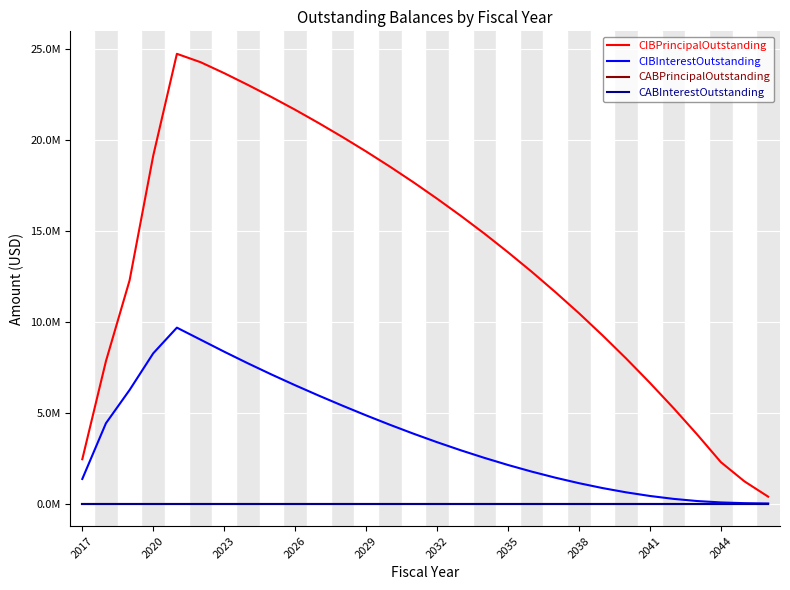

Reading left to right, extract all data points from this chart.

CIBPrincipalOutstanding: 2440000.0	7840000.0	12290000.0	19155000.0	24760000.0	24300000.0	23695000.0	23050000.0	22380000.0	21680000.0	20945000.0	20180000.0	19385000.0	18555000.0	17690000.0	16785000.0	15845000.0	14865000.0	13835000.0	12765000.0	11645000.0	10480000.0	9255000.0	7980000.0	6645000.0	5255000.0	3800000.0	2280000.0	1220000.0	380000.0
CIBInterestOutstanding: 1354892.5	4422842.5	6254261.3	8272562.8	9685186.4	9023521.7	8361798.0	7722297.9	7106306.7	6513931.6	5942769.1	5390294.1	4855967.8	4341242.8	3848542.8	3379417.8	2934932.8	2516097.7	2124125.2	1760272.7	1425968.3	1122834.5	852578.2	617095.1	418434.4	258435.7	139231.3	63084.4	22275.0	4275.0
CABPrincipalOutstanding: 0.0	0.0	0.0	0.0	0.0	0.0	0.0	0.0	0.0	0.0	0.0	0.0	0.0	0.0	0.0	0.0	0.0	0.0	0.0	0.0	0.0	0.0	0.0	0.0	0.0	0.0	0.0	0.0	0.0	0.0
CABInterestOutstanding: 0.0	0.0	0.0	0.0	0.0	0.0	0.0	0.0	0.0	0.0	0.0	0.0	0.0	0.0	0.0	0.0	0.0	0.0	0.0	0.0	0.0	0.0	0.0	0.0	0.0	0.0	0.0	0.0	0.0	0.0